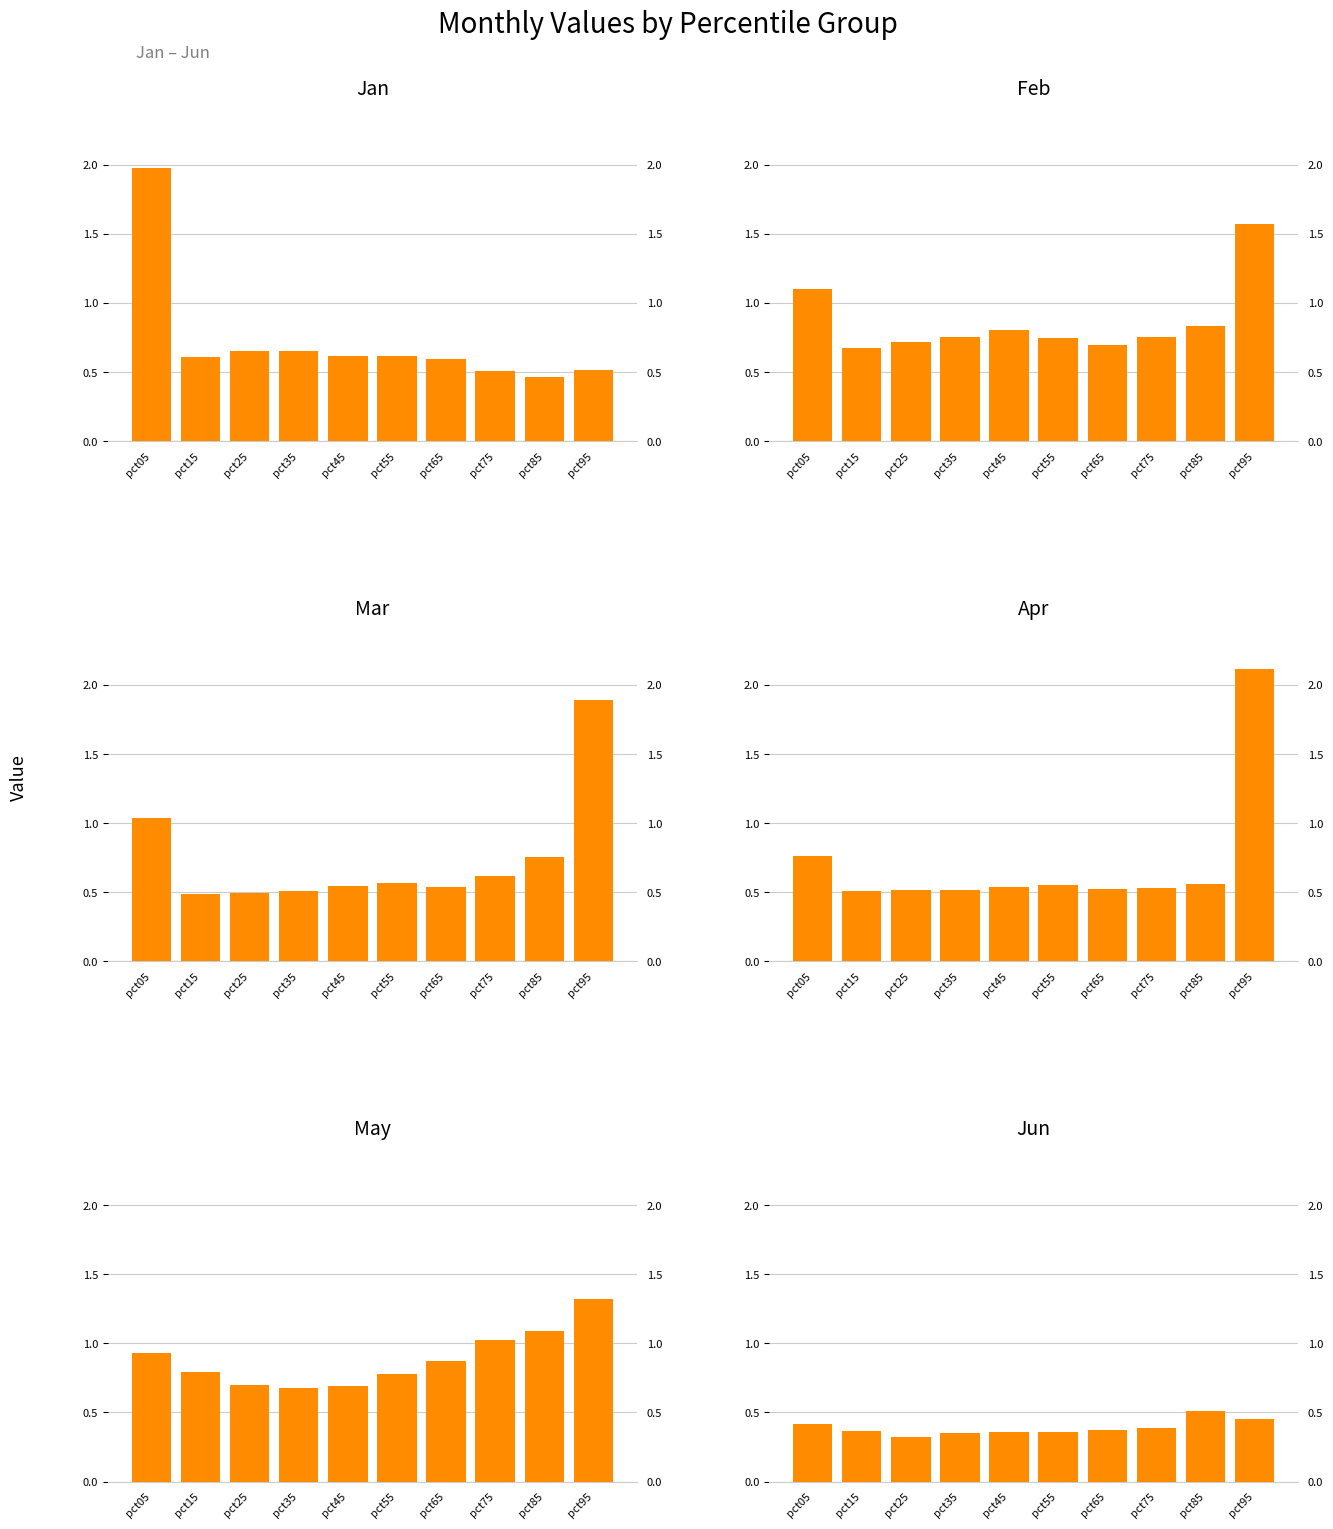

What is the approximate value of May at pct75?

1.0